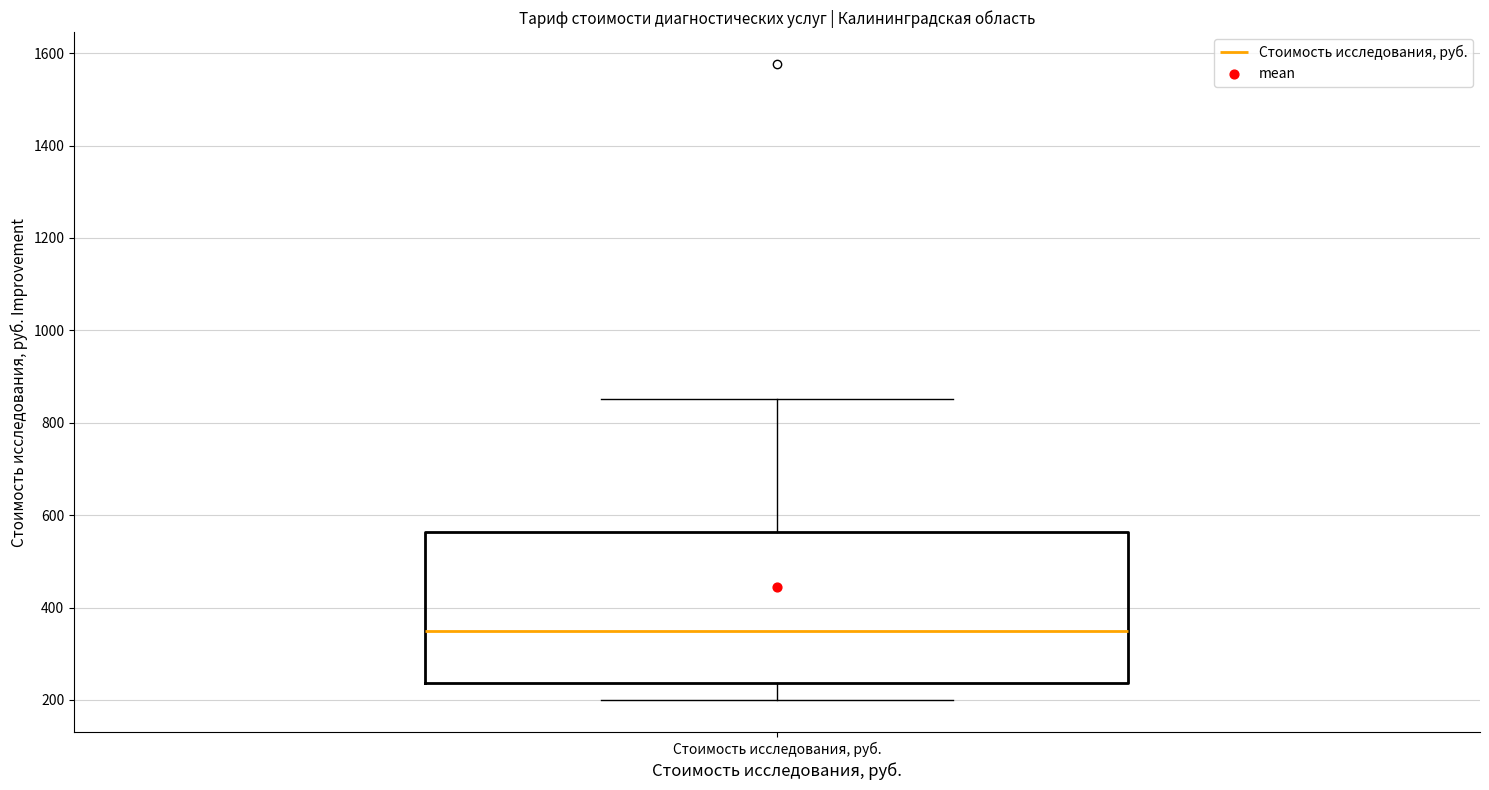

Read this box plot against the y-axis: the position of the median line, the range covered by the box, and the ends of both whiskers. The values are not printed on the chart, so give them approximately, as read against the axis.

median 340, box 240 to 560, whiskers 200 to 860